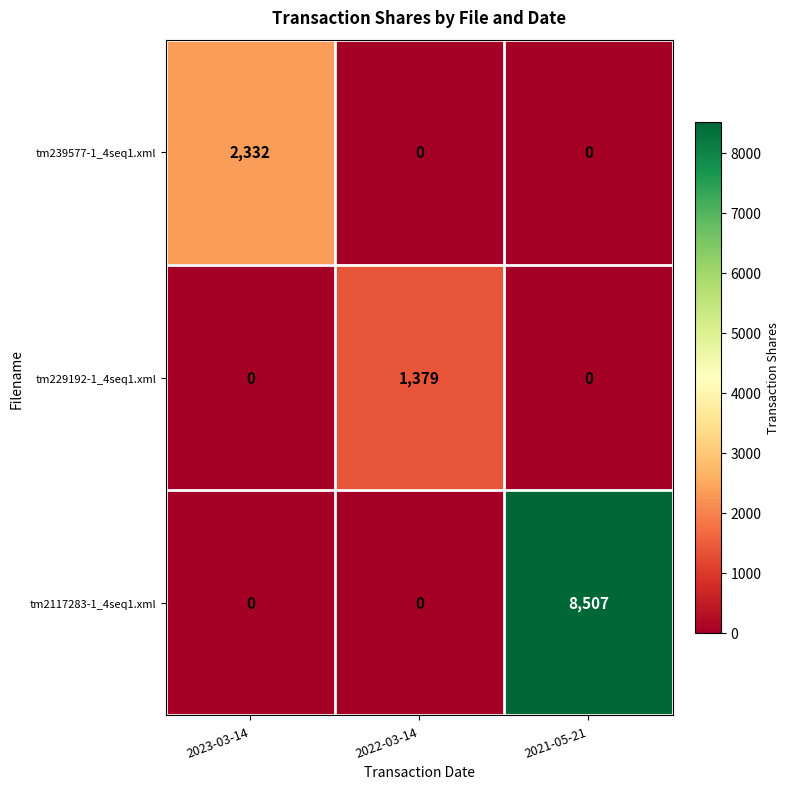

What is the difference between the tm229192-1_4seq1.xml values at 2023-03-14 and 2022-03-14?

1379